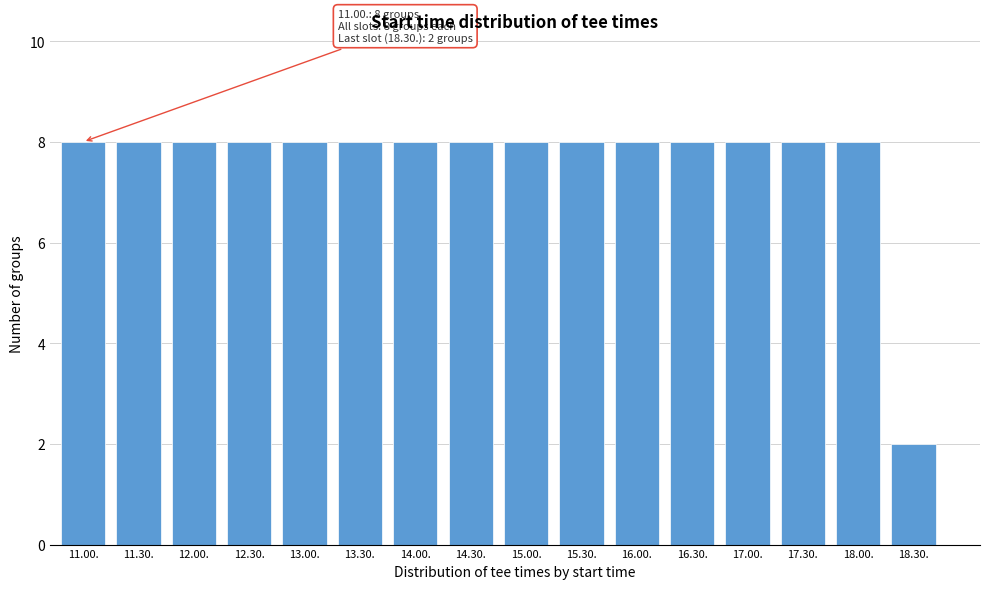

Reading left to right, list all the values displayed in this chart.

11.00.=8	11.30.=8	12.00.=8	12.30.=8	13.00.=8	13.30.=8	14.00.=8	14.30.=8	15.00.=8	15.30.=8	16.00.=8	16.30.=8	17.00.=8	17.30.=8	18.00.=8	18.30.=2